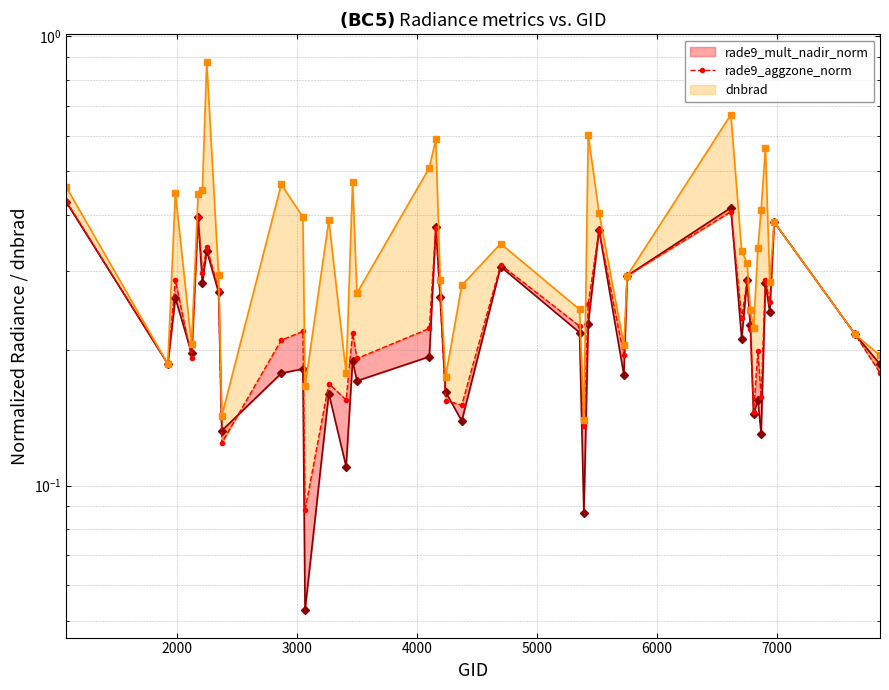

At how many categories does at least one series exceed 0?

40